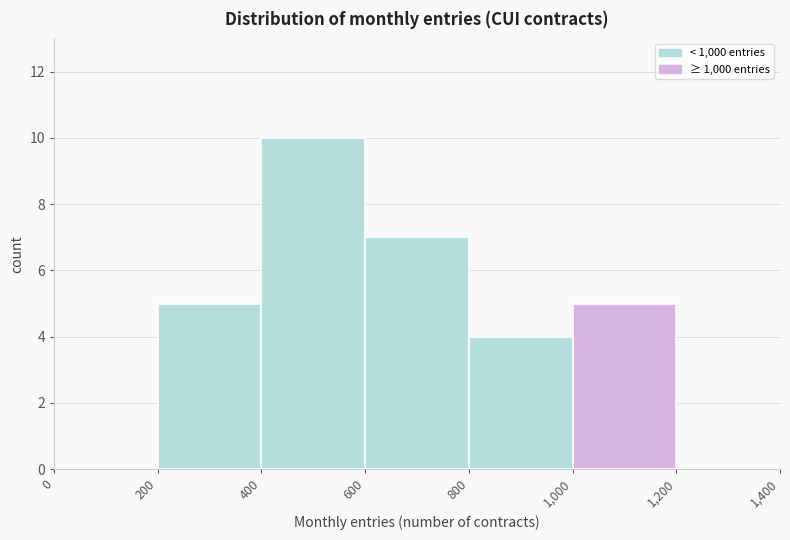

What is the height of the bar covering 400 to 600 on the x-axis? The values are not printed on the chart, so give them approximately, as read against the axis.

10